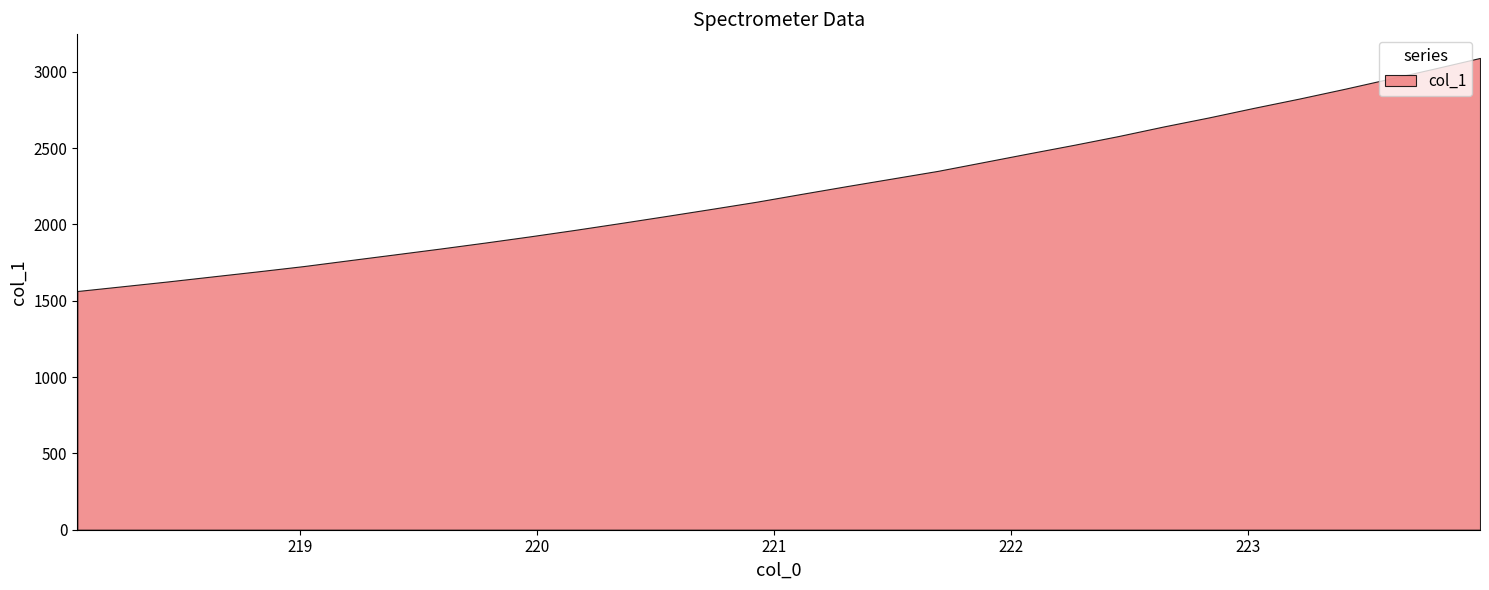

How many lines are shown in the chart?

1